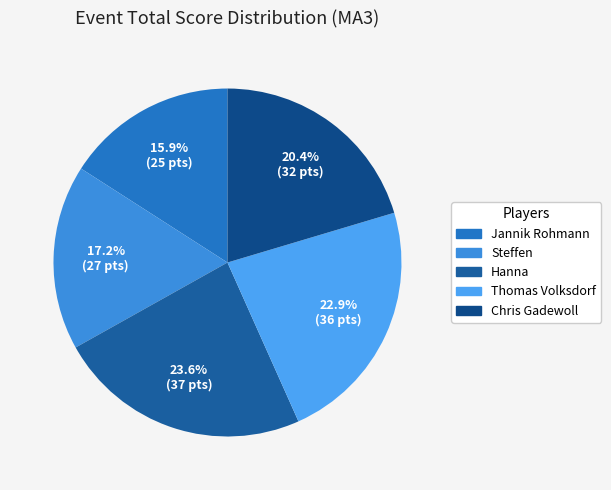

Which category has the biggest portion of the pie?

Hanna